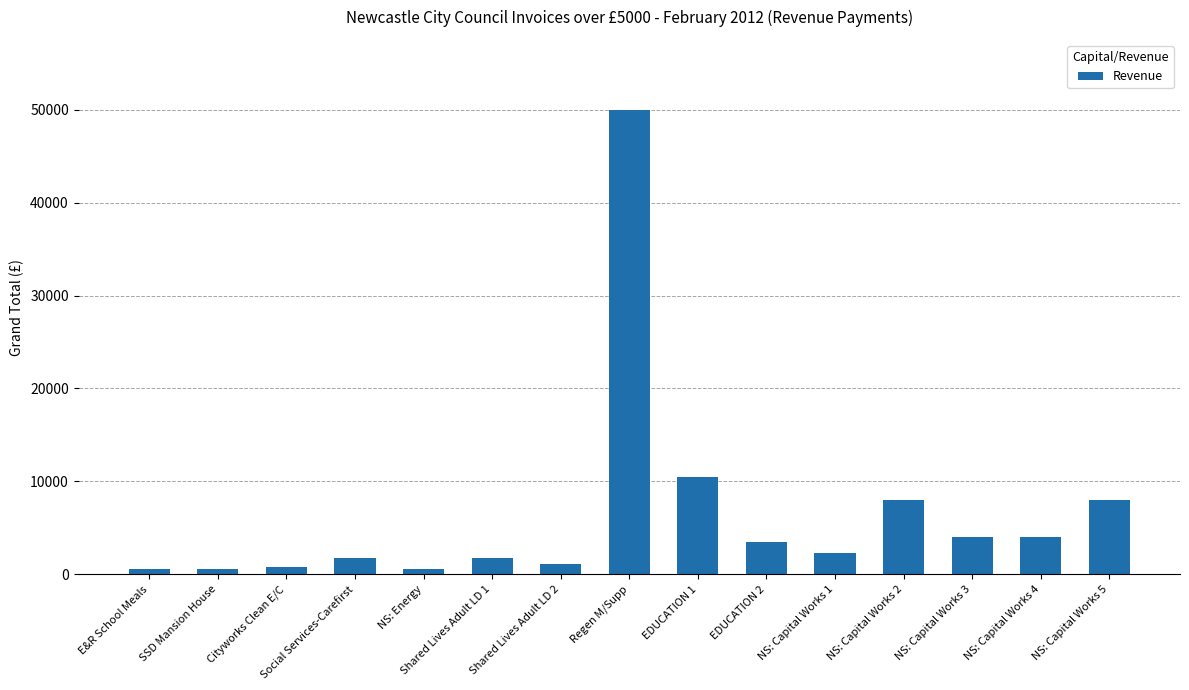

Are the bars grouped side by side (vs. stacked)?

No